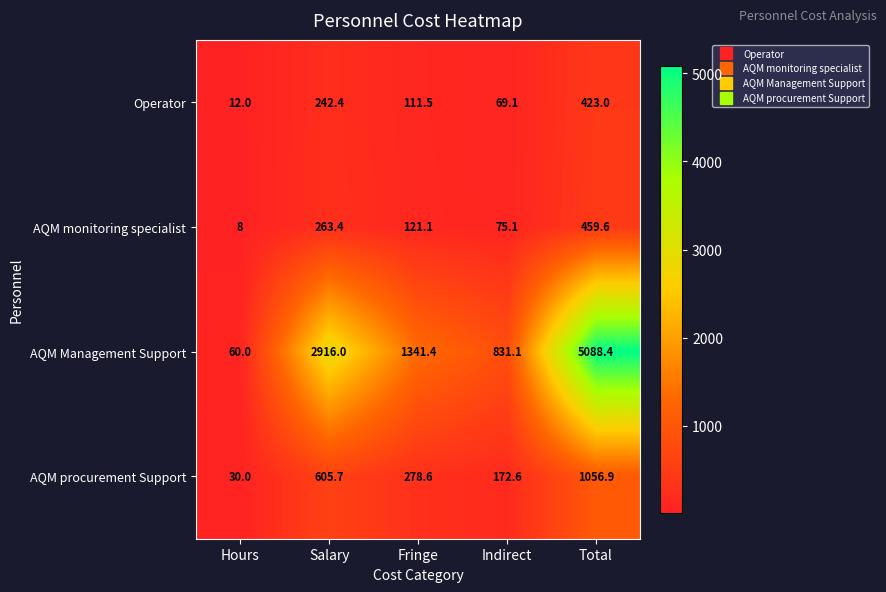

Count the number of data series in this chart.

4